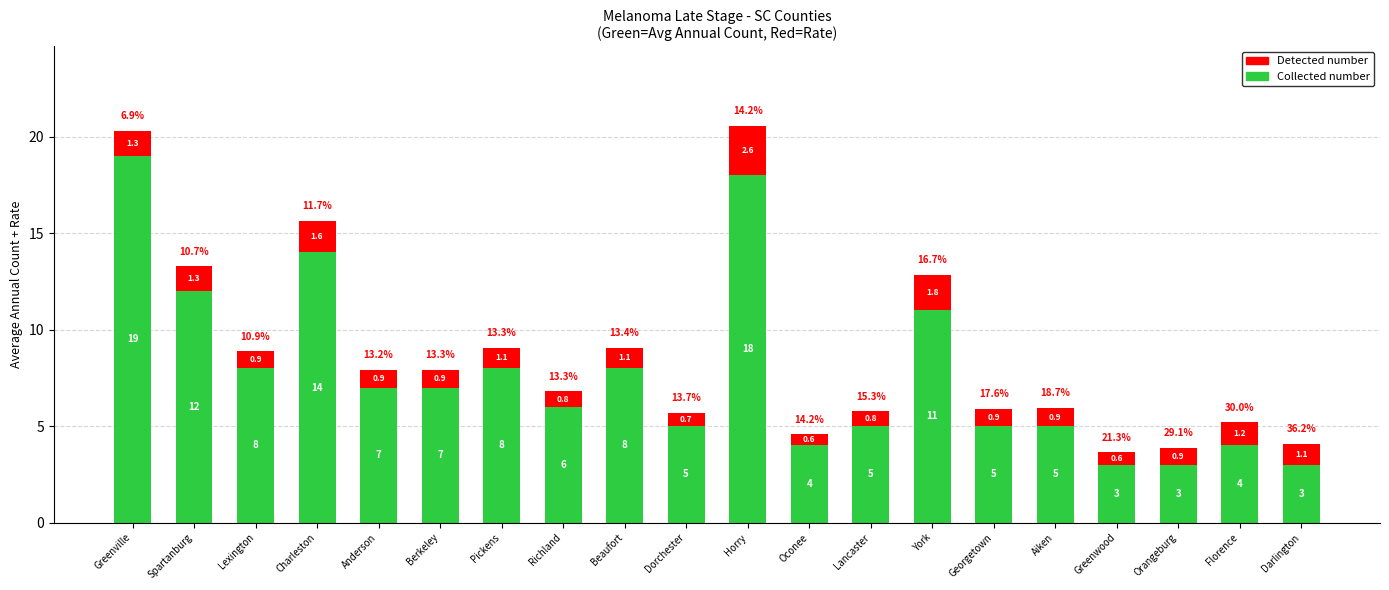

Reading right to left, what are the values for Collected number?

Darlington=3.0	Florence=4.0	Orangeburg=3.0	Greenwood=3.0	Aiken=5.0	Georgetown=5.0	York=11.0	Lancaster=5.0	Oconee=4.0	Horry=18.0	Dorchester=5.0	Beaufort=8.0	Richland=6.0	Pickens=8.0	Berkeley=7.0	Anderson=7.0	Charleston=14.0	Lexington=8.0	Spartanburg=12.0	Greenville=19.0